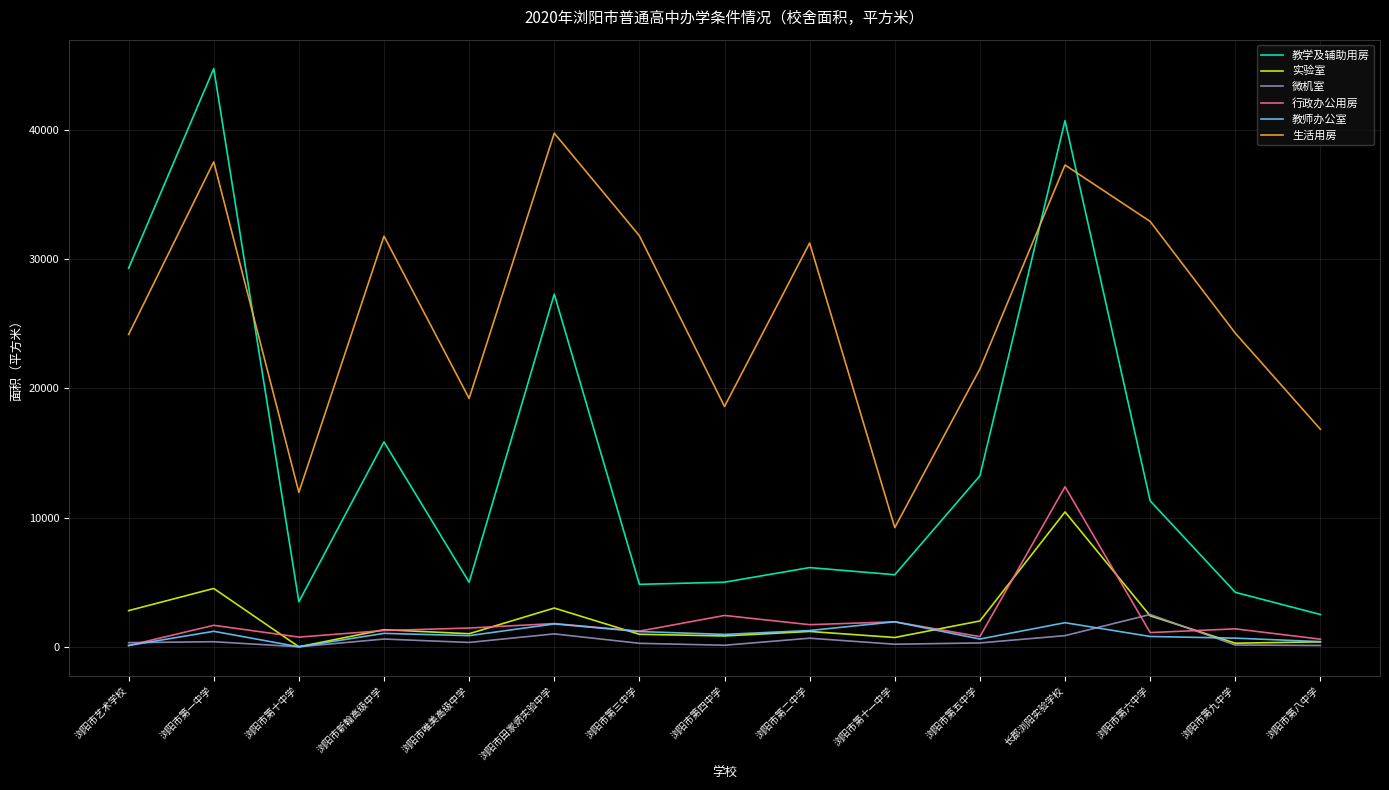

Is the value of 实验室 at 浏阳市第一中学 greater than the value of 教学及辅助用房 at 浏阳市田家炳实验中学?

No